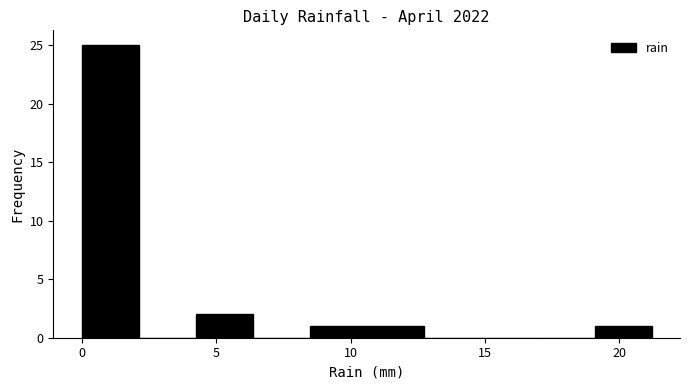

Reading left to right, list every bar in this chart as the range it spans on the x-axis followed by its height. Neither the bar edges nor the heights are printed on the chart, so give them approximately, as read against the axes.

0.0 to 2.0: 25
2.0 to 4.0: 0
4.0 to 6.5: 2
6.5 to 8.5: 0
8.5 to 10.5: 1
10.5 to 12.5: 1
12.5 to 15.0: 0
15.0 to 17.0: 0
17.0 to 19.0: 0
19.0 to 21.0: 1